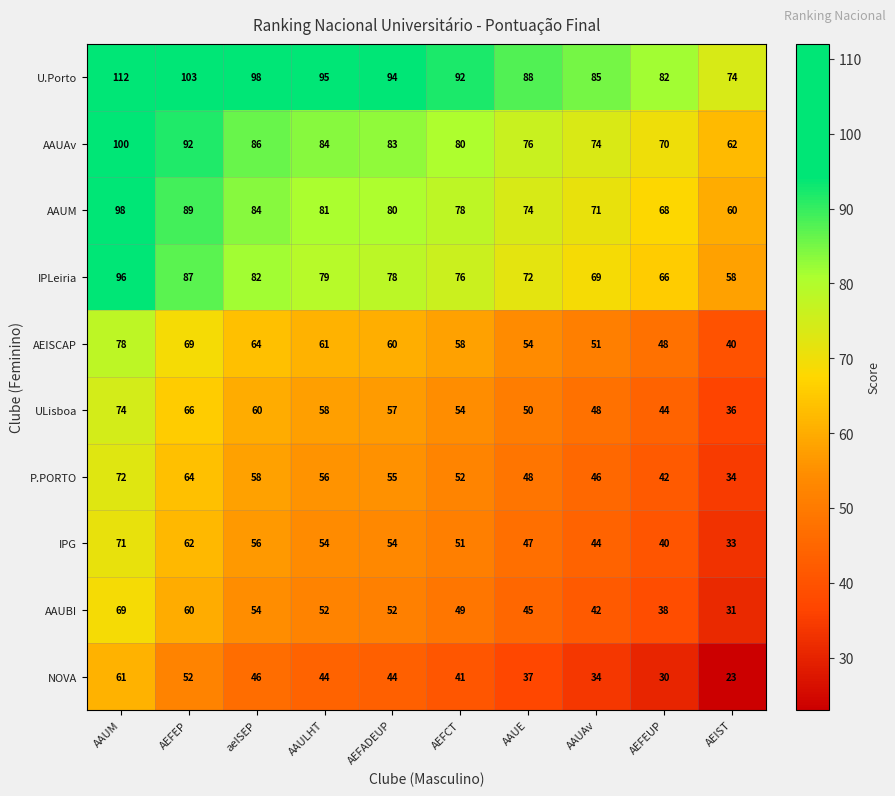

At which label is NOVA closest to 42?

AEFCT